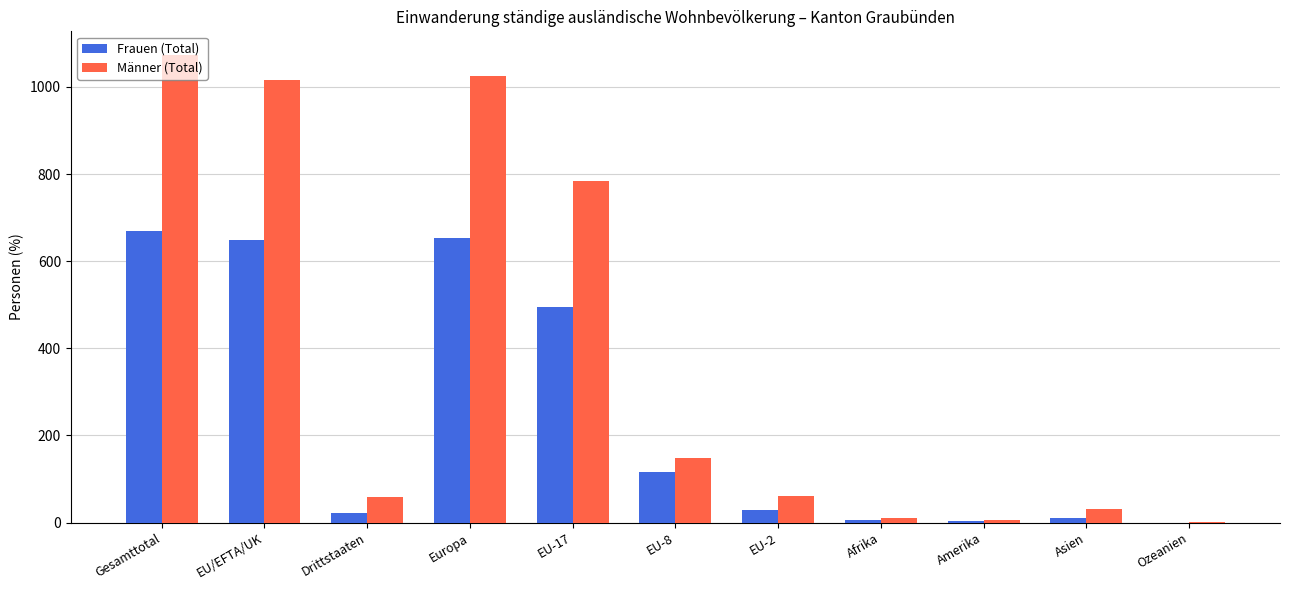

What is the sum of all Frauen (Total) values?

2656